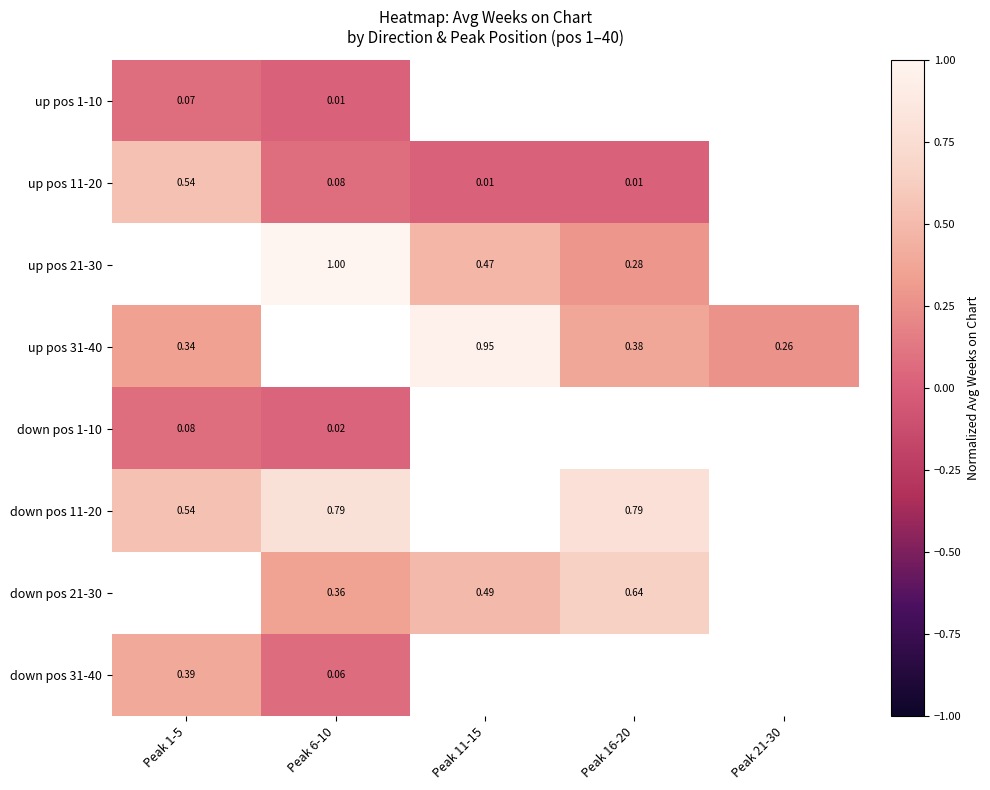

True or false: down pos 11-20 has a value of 1.4 at Peak 6-10.

False